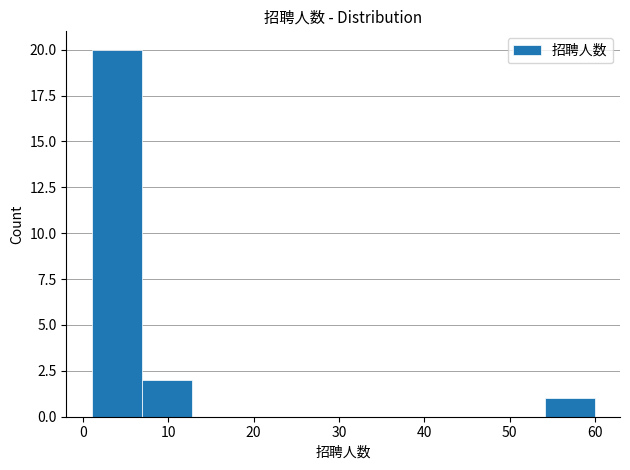

Over which range of the x-axis is the bar tallest?

1.0 to 6.9